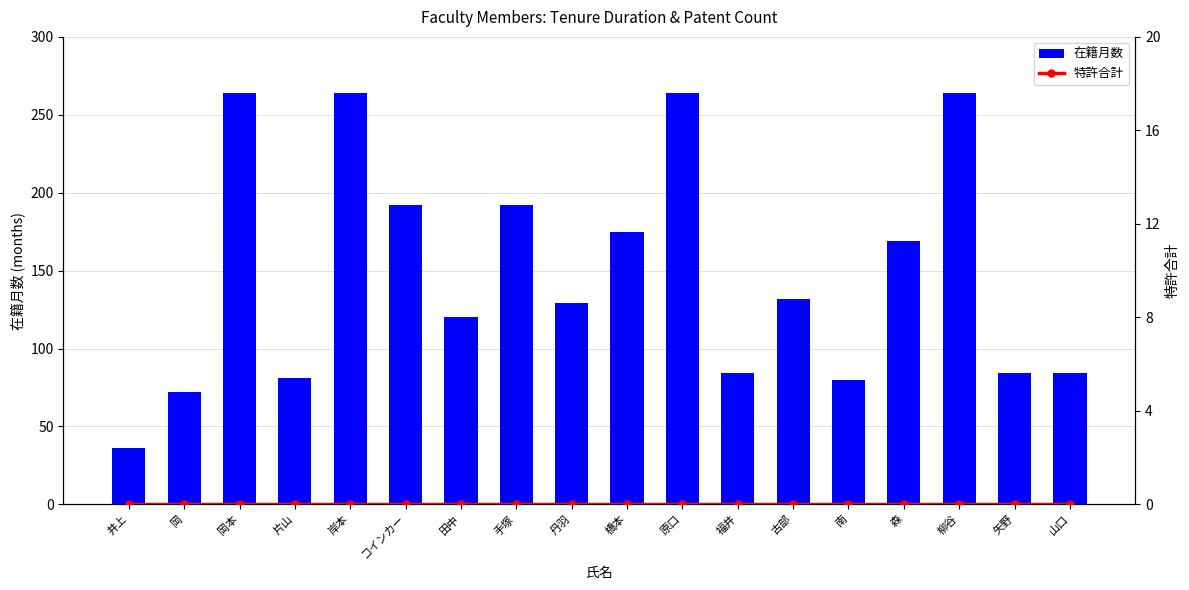

Reading right to left, what are all the values shown in this chart?

在籍月数: 山口=84	矢野=84	柳谷=264	森=169	南=80	古部=132	福井=84	原口=264	橋本=175	丹羽=129	手塚=192	田中=120	コインカー=192	岸本=264	片山=81	岡本=264	岡=72	井上=36
特許合計: 山口=0	矢野=0	柳谷=0	森=0	南=0	古部=0	福井=0	原口=0	橋本=0	丹羽=0	手塚=0	田中=0	コインカー=0	岸本=0	片山=0	岡本=0	岡=0	井上=0